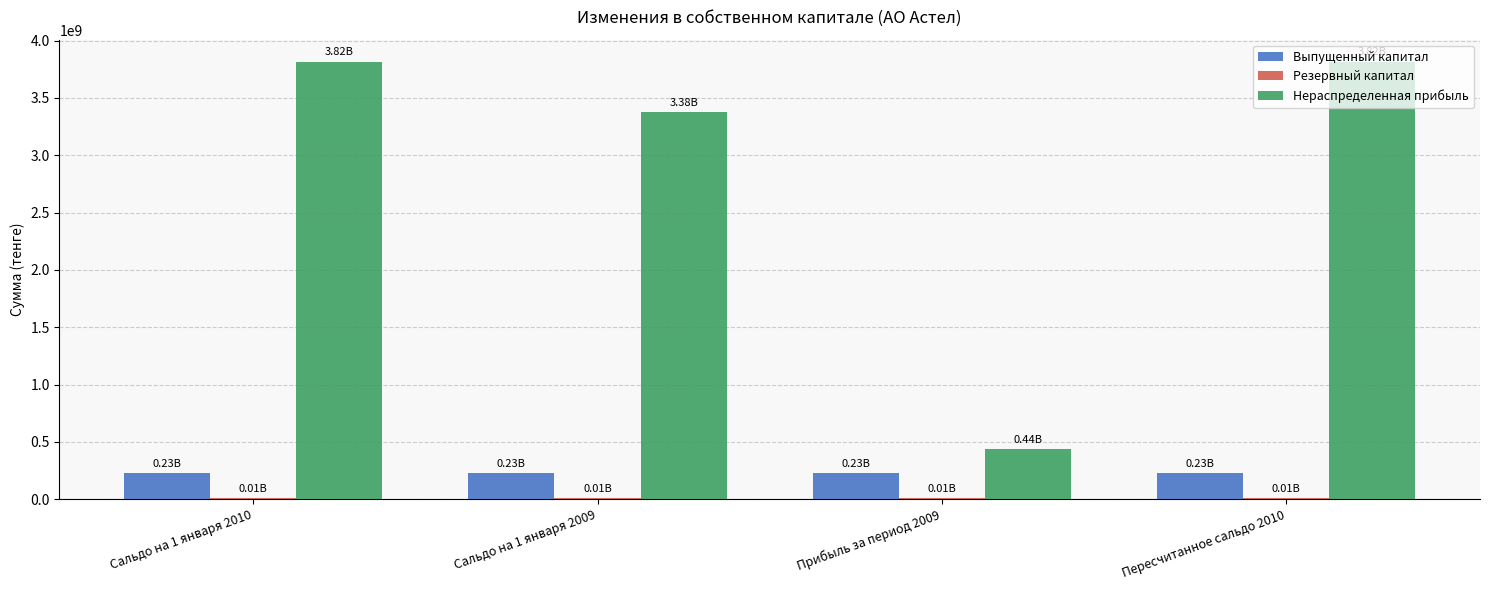

Is the value of Нераспределенная прибыль at Сальдо на 1 января 2009 greater than the value of Выпущенный капитал at Прибыль за период 2009?

Yes